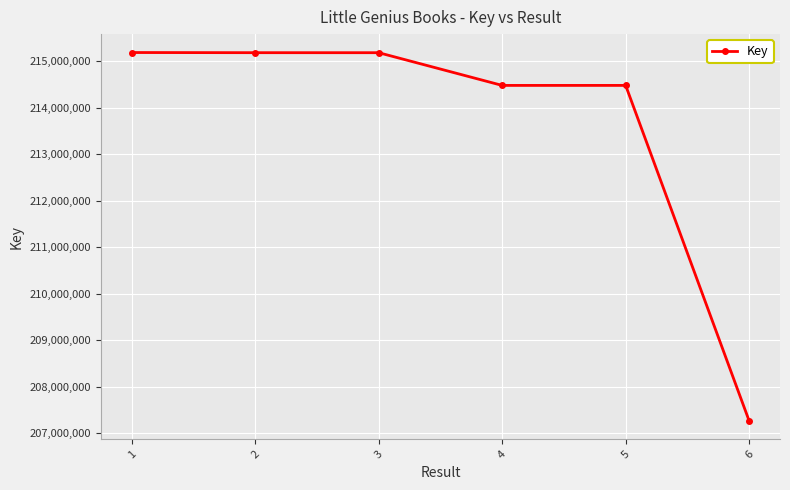

What is the smallest value displayed?

207269429